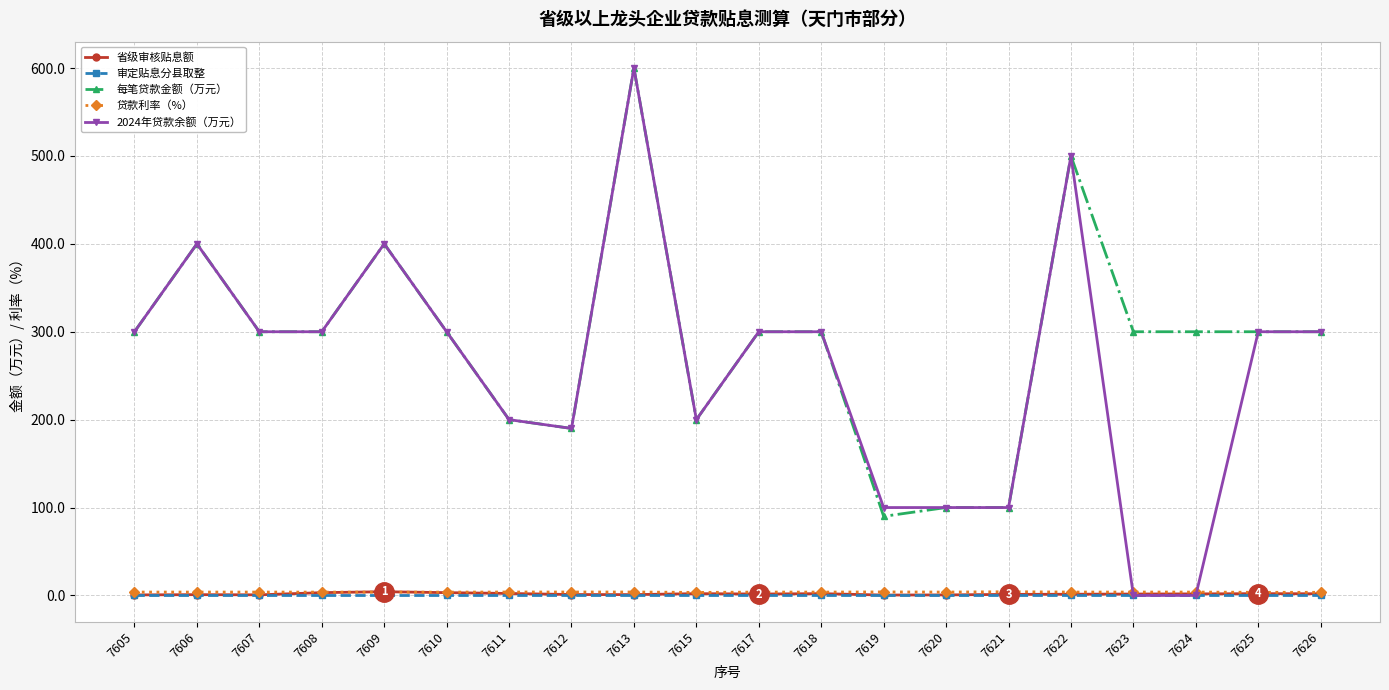

Is it true that 省级审核贴息额 equals 0.7 at 7607?

True